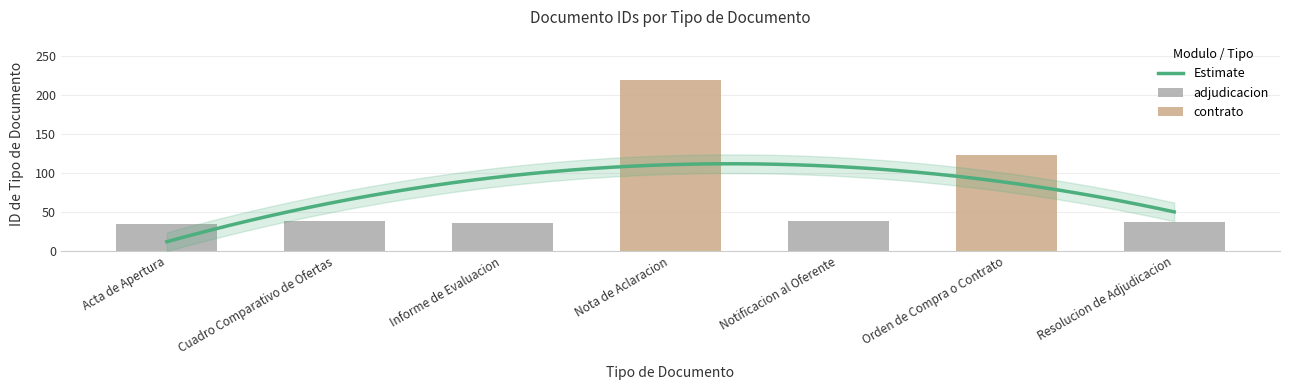

What is the difference between the values at Nota de Aclaracion and Orden de Compra o Contrato?

97